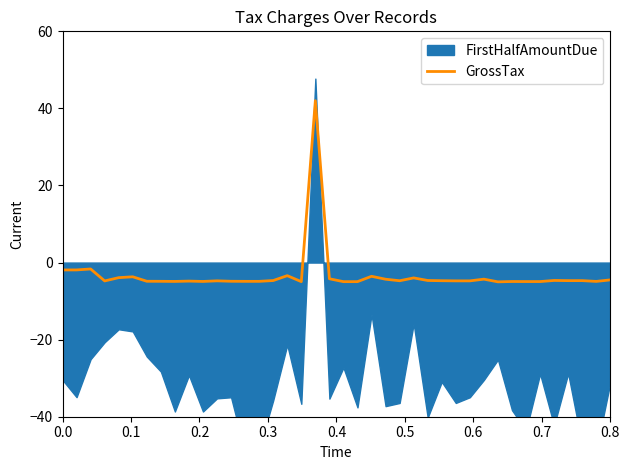

What is the lowest value of the GrossTax series?

-5.0